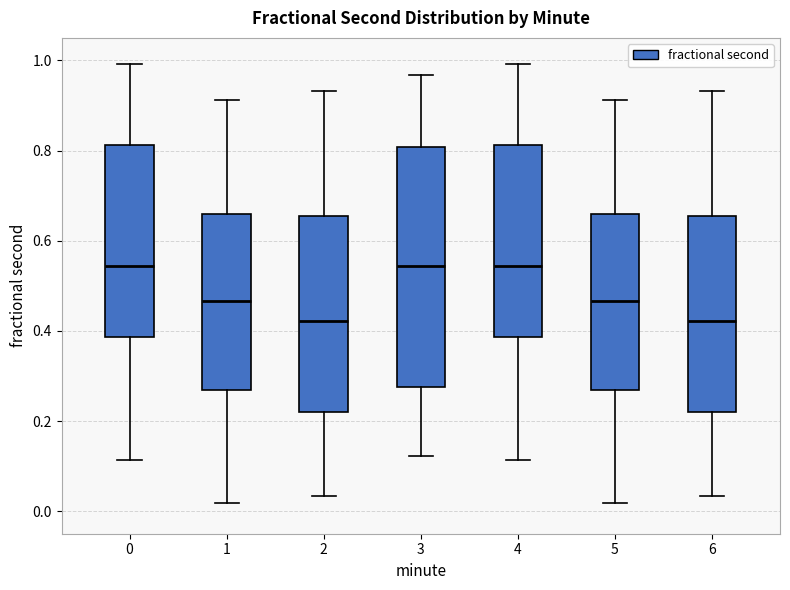

Where does the median line of the box at x = 5 sit on the y-axis? The values are not printed on the chart, so give them approximately, as read against the axis.

0.46